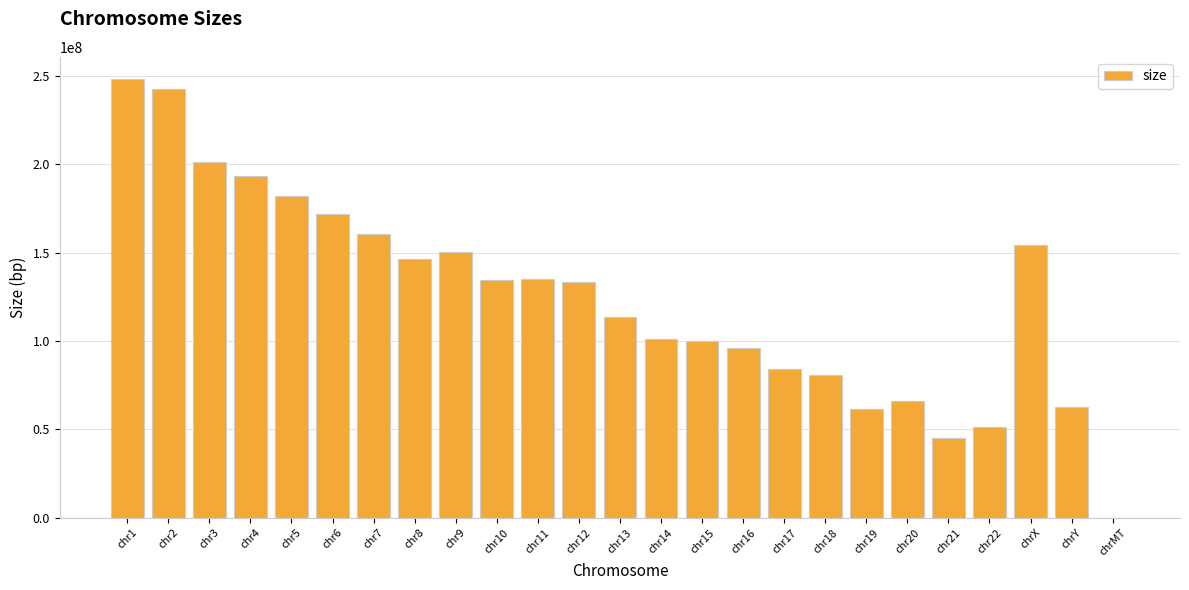

What is the sum of all values?

3117292070